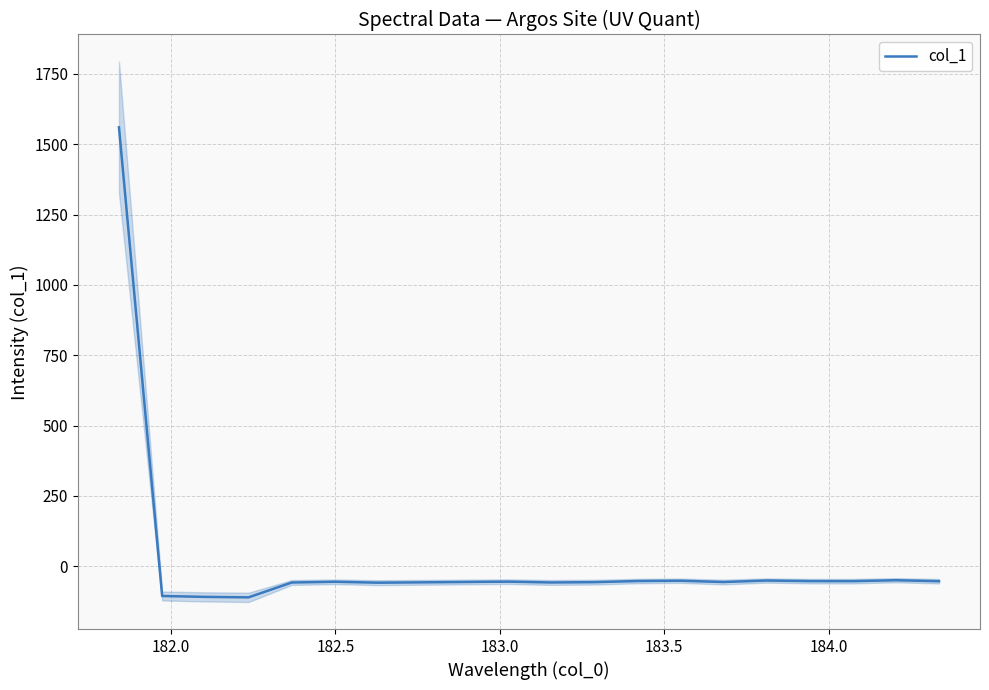

What is the minimum value for col_1?

-110.5